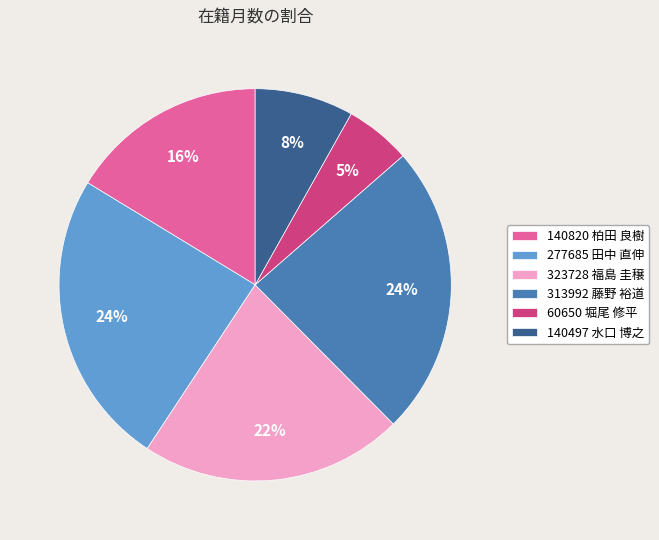

To the nearest percent, what is the combined percentage of 277685 田中 直伸 and 313992 藤野 裕道?

48%